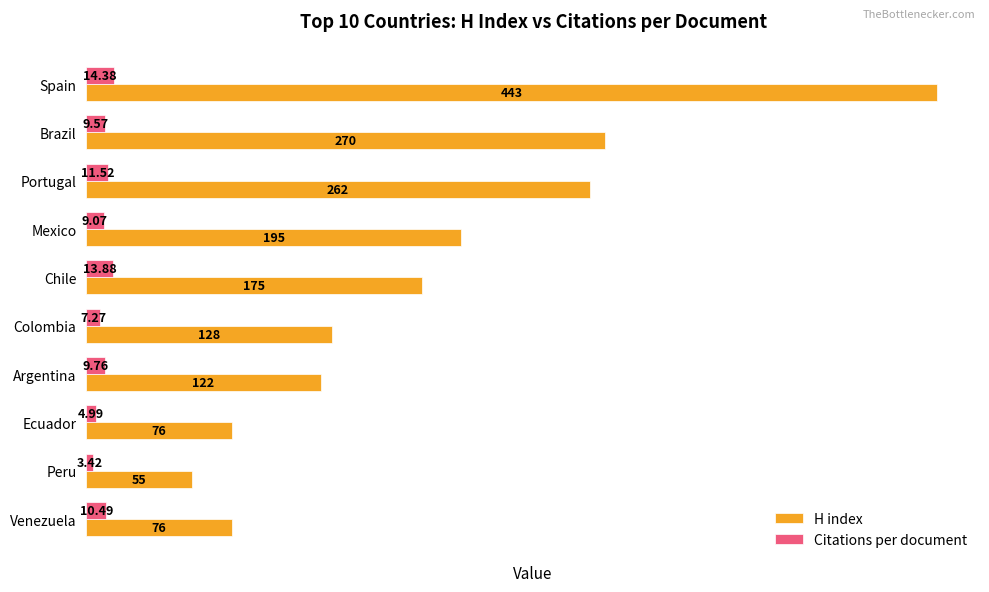

At which label is Citations per document closest to 8?

Colombia